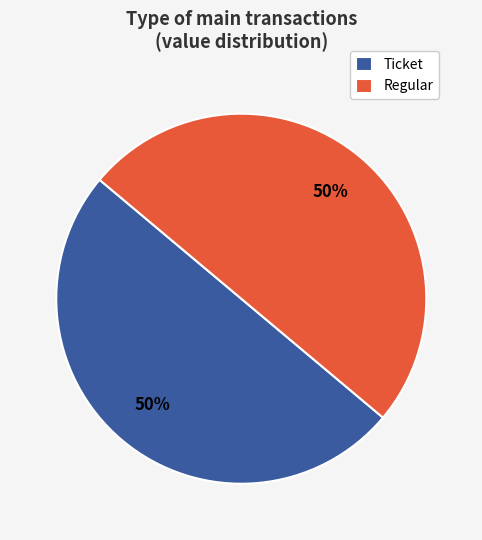

Combined, do Ticket and Regular account for over 50%?

Yes